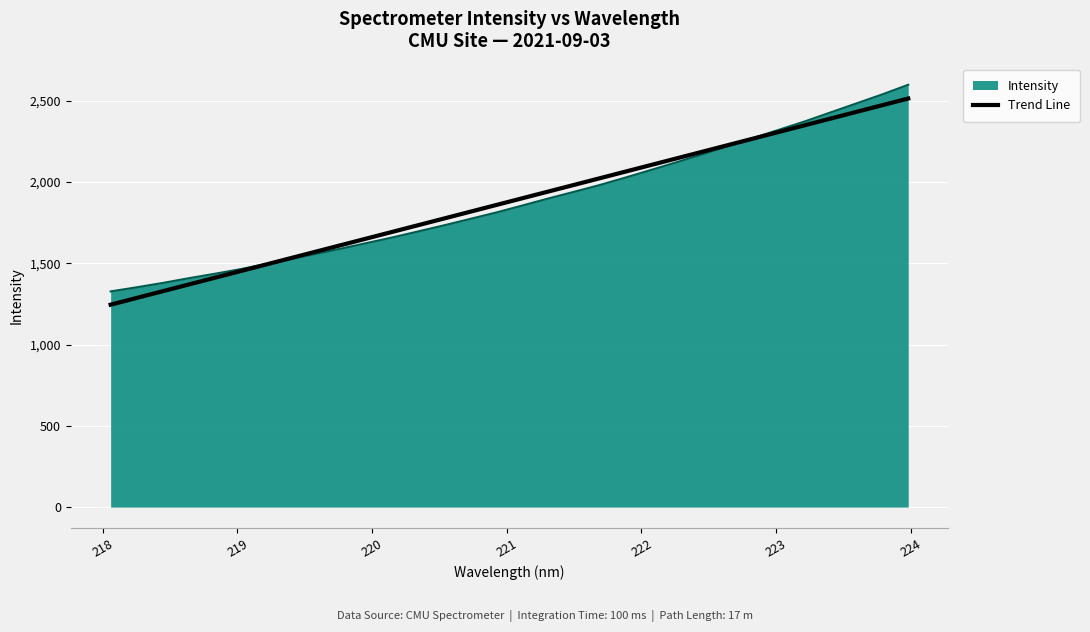

Which series has the widest spread of values?

Intensity